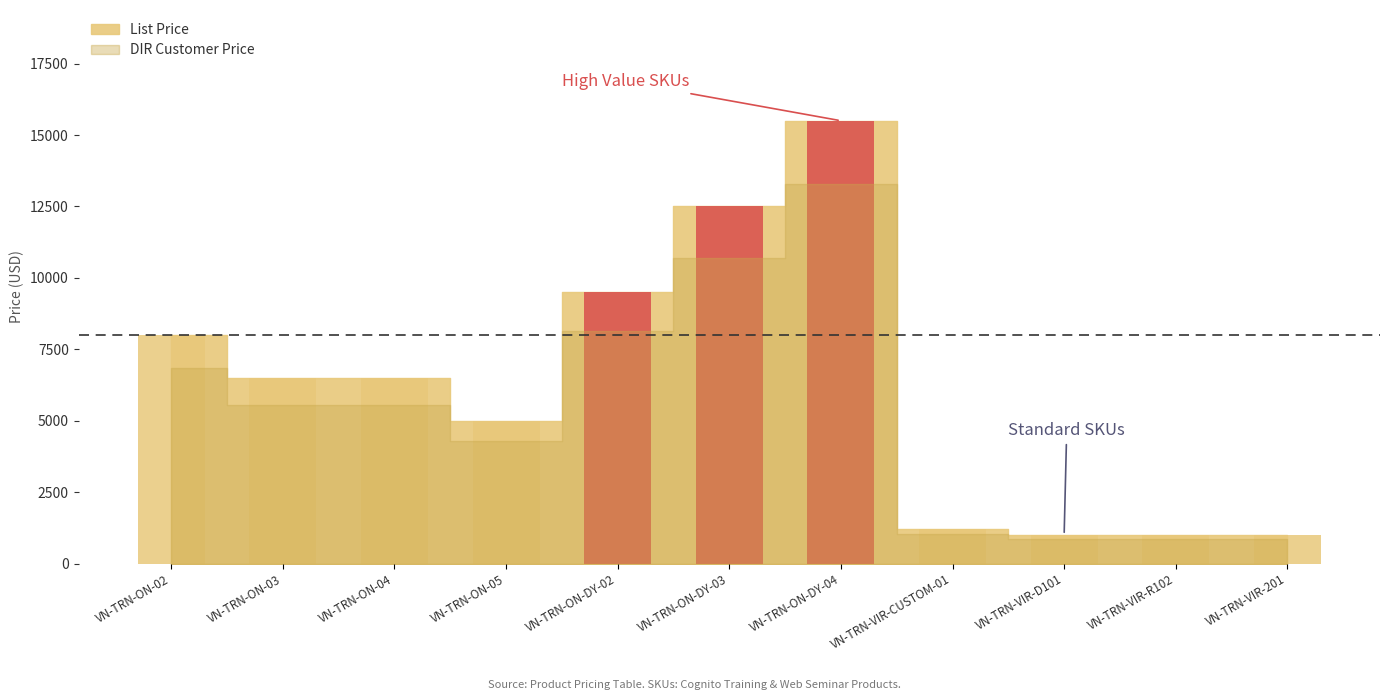

What is the change in value from VN-TRN-ON-DY-03 to VN-TRN-VIR-201?

-11500